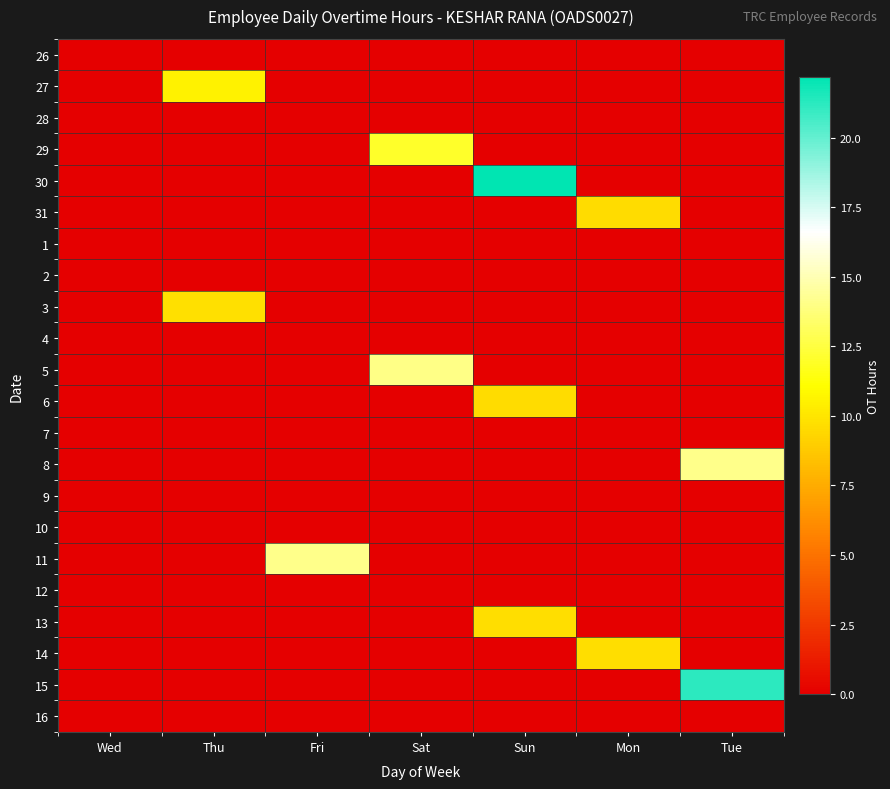

At which category is the sum across all series the highest?

Sun